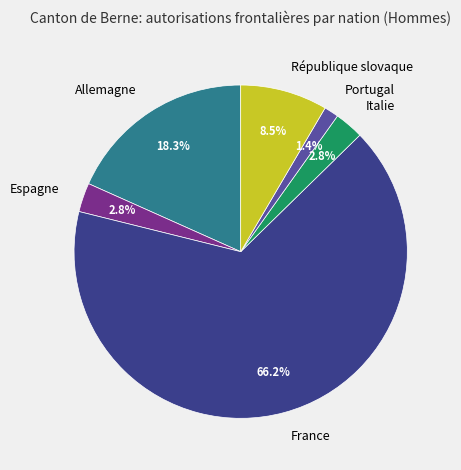

To the nearest percent, what is the difference between the largest and smallest slice percentages?

65%